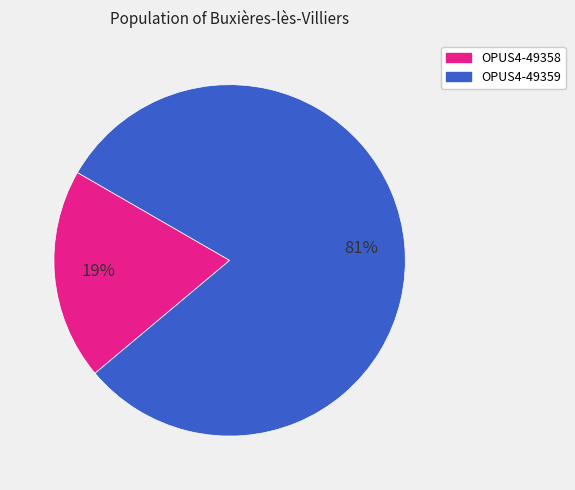

How many segments does this pie chart have?

2